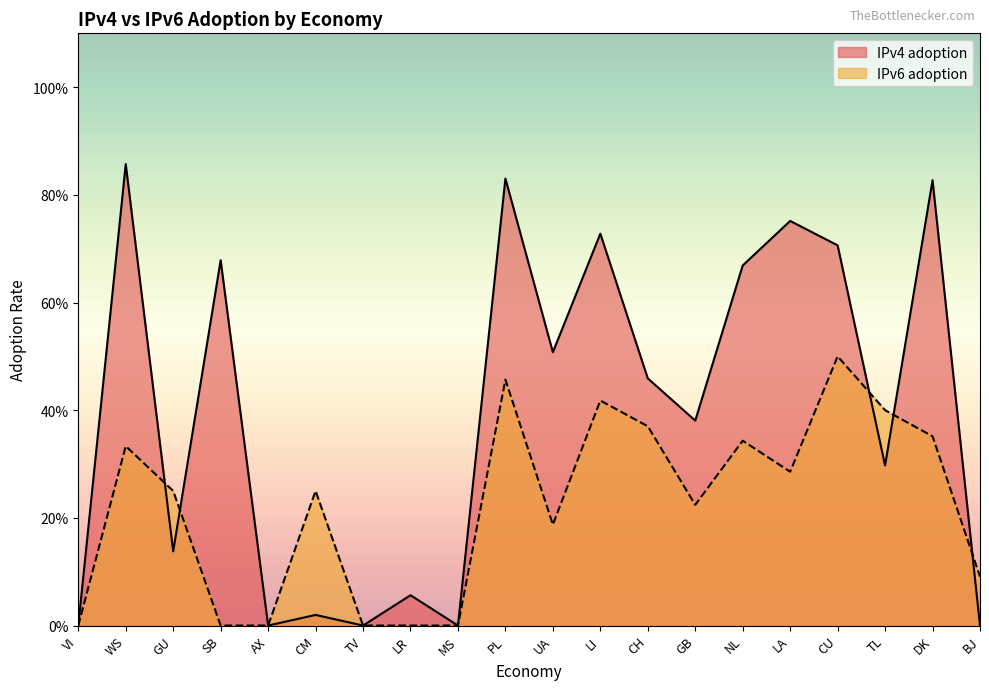

List the labels in order of IPv4 adoption value, largest first.

WS, PL, DK, LA, LI, CU, SB, NL, UA, CH, GB, TL, GU, LR, CM, VI, AX, TV, MS, BJ